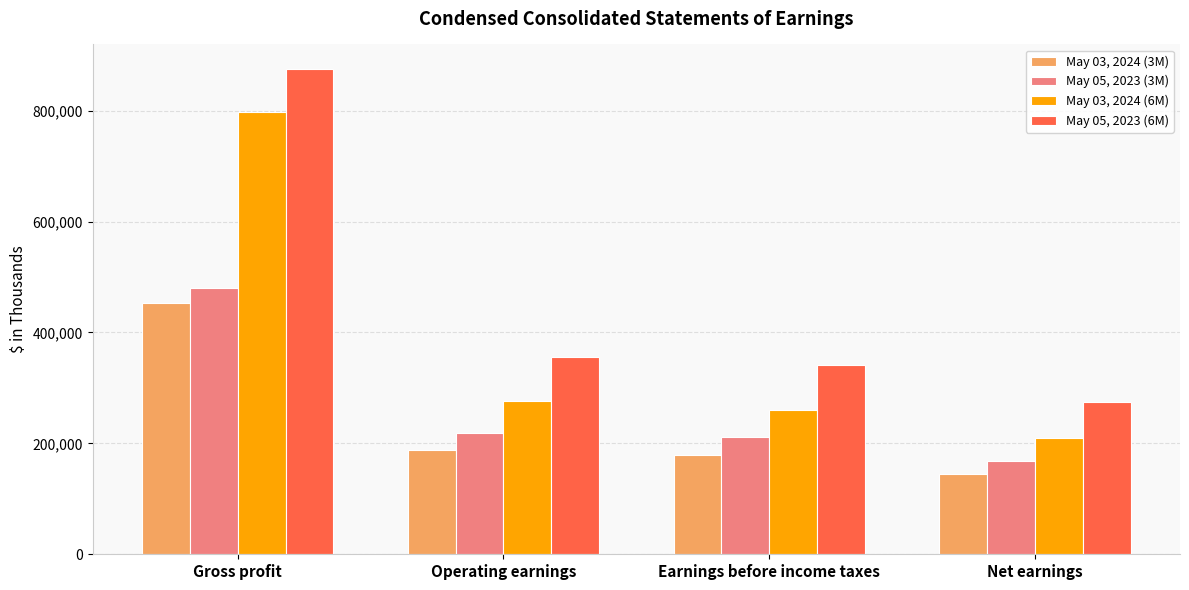

At which category is the sum across all series the highest?

Gross profit